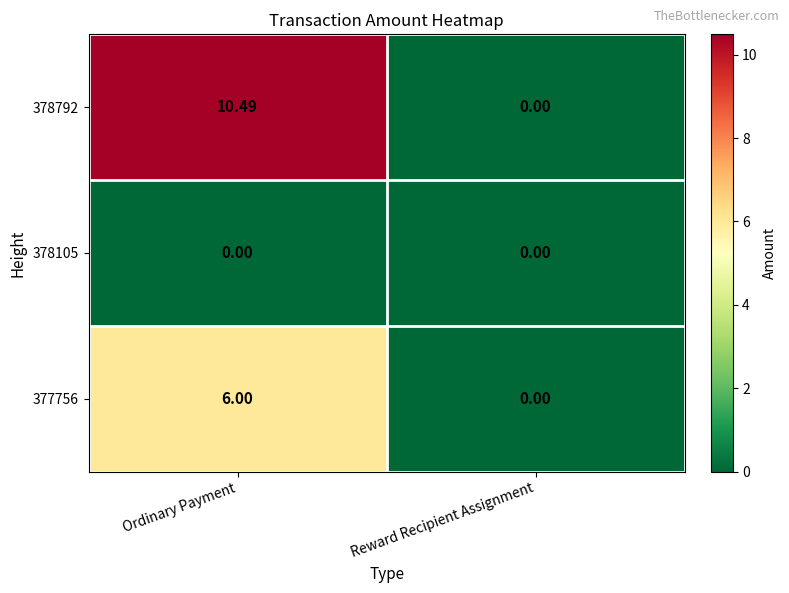

Which label corresponds to the largest value in the chart?

Ordinary Payment